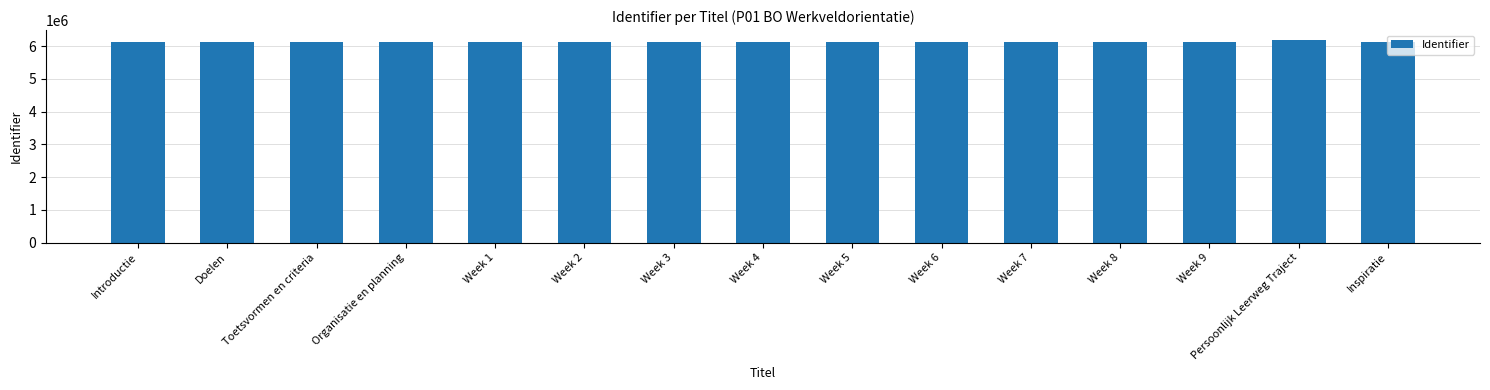

Which label corresponds to the largest value in the chart?

Persoonlijk Leerweg Traject